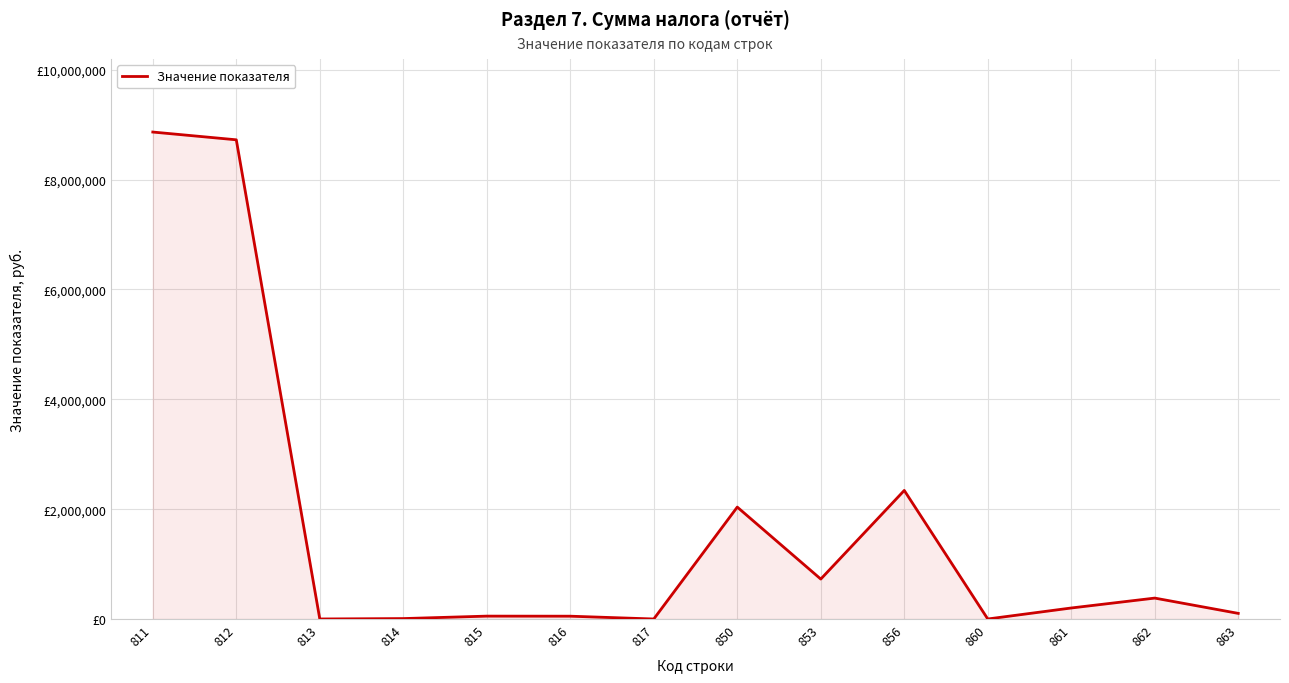

Is this an area chart (filled region under the line)?

Yes